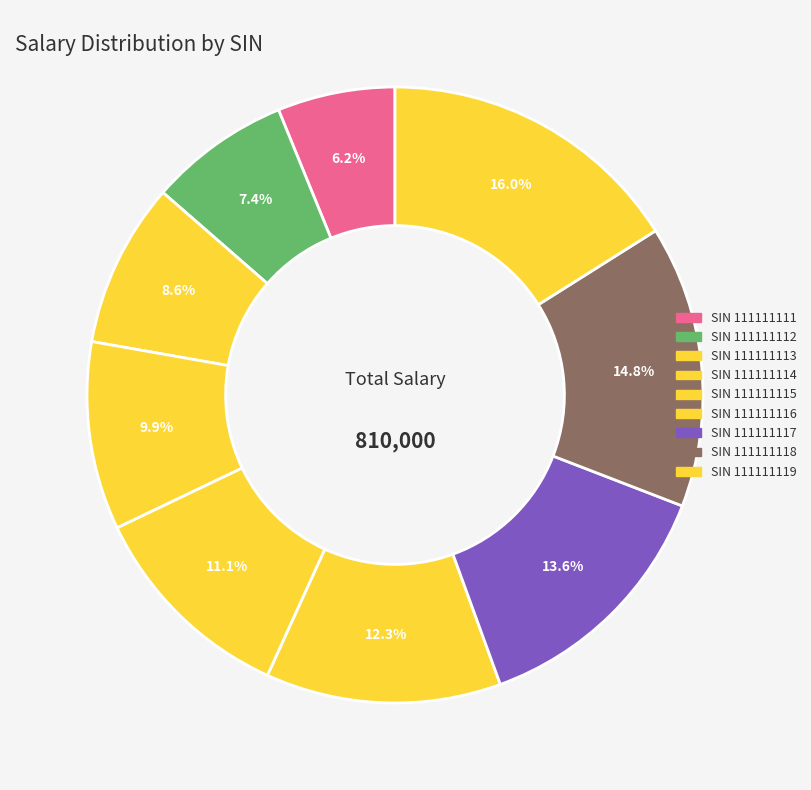

Count the number of slices in the pie.

9